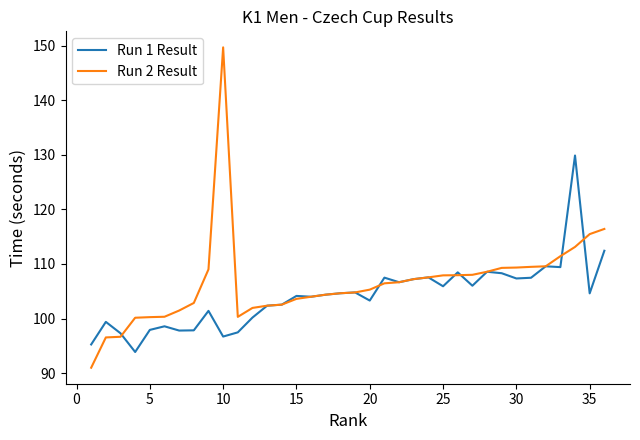

What is the lowest value of the Run 2 Result series?

91.0